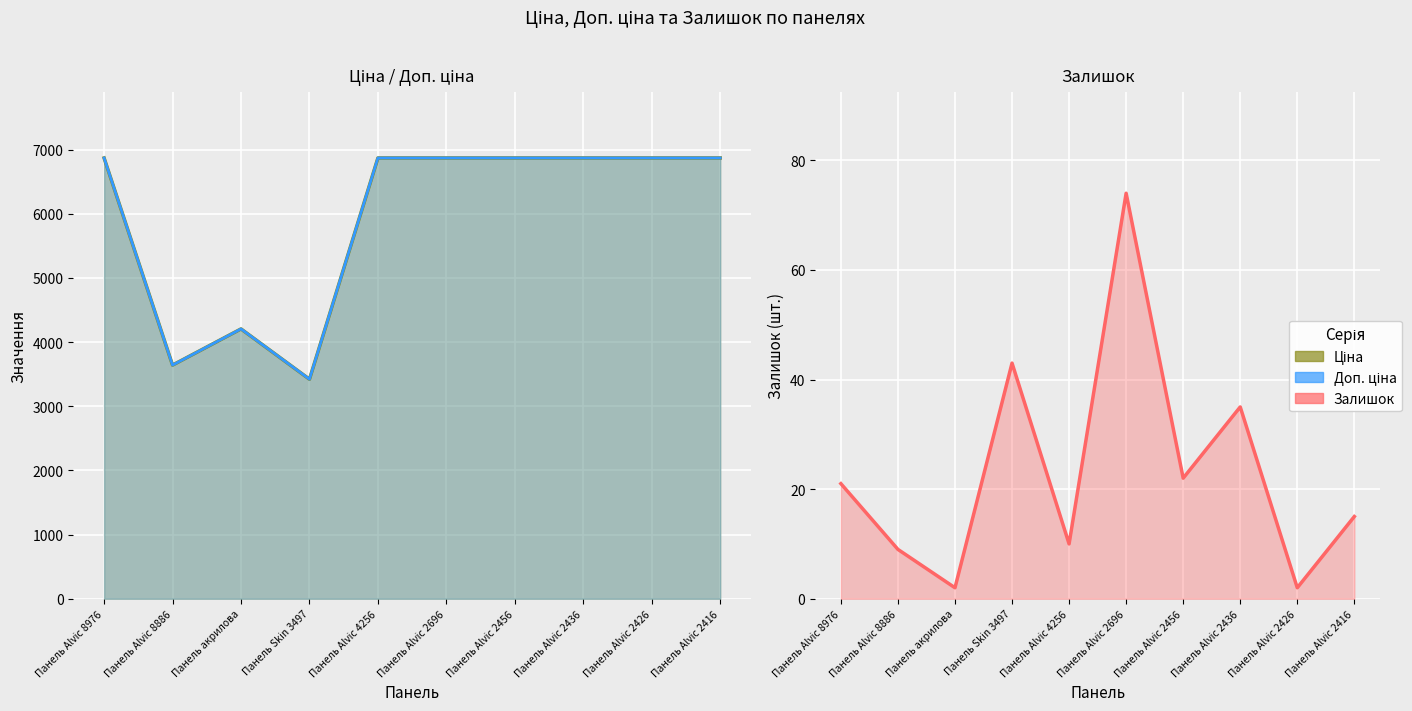

Which series has the largest total across all categories?

Доп. ціна